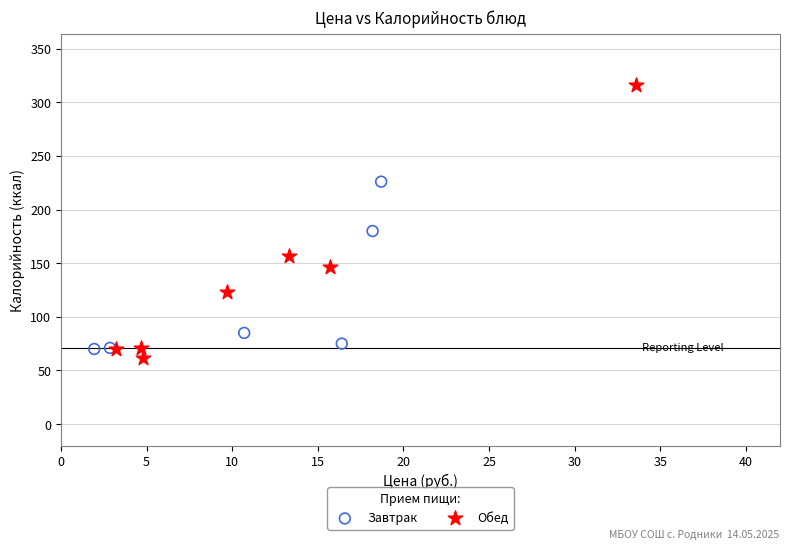

Which series has the widest spread of Y values?

Обед